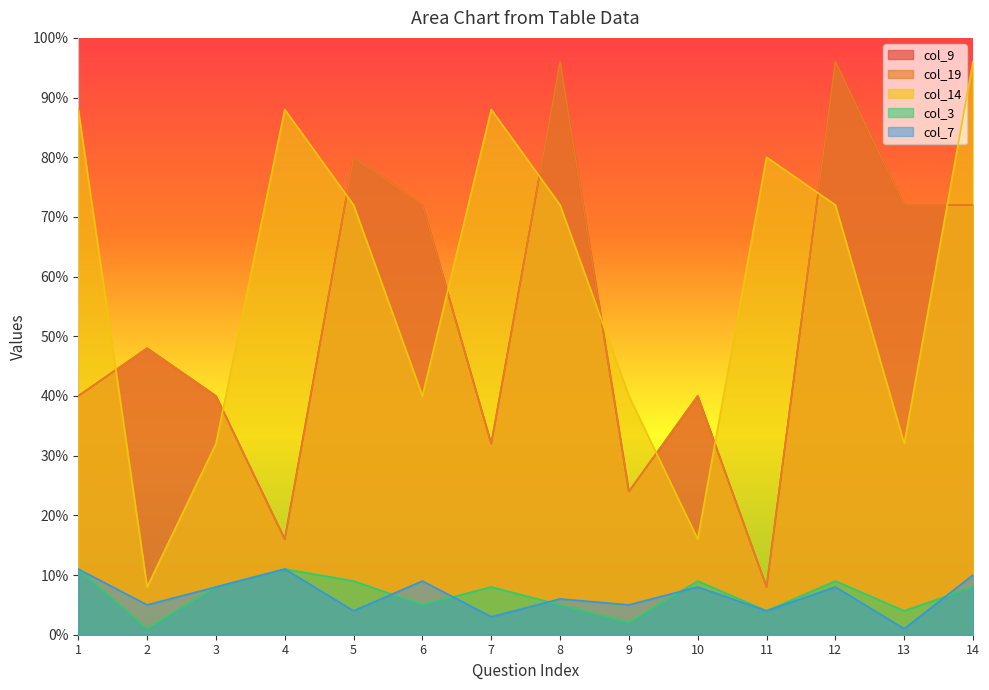

Rank the series by their maximum value, from highest to lowest.

col_9, col_19, col_14, col_3, col_7